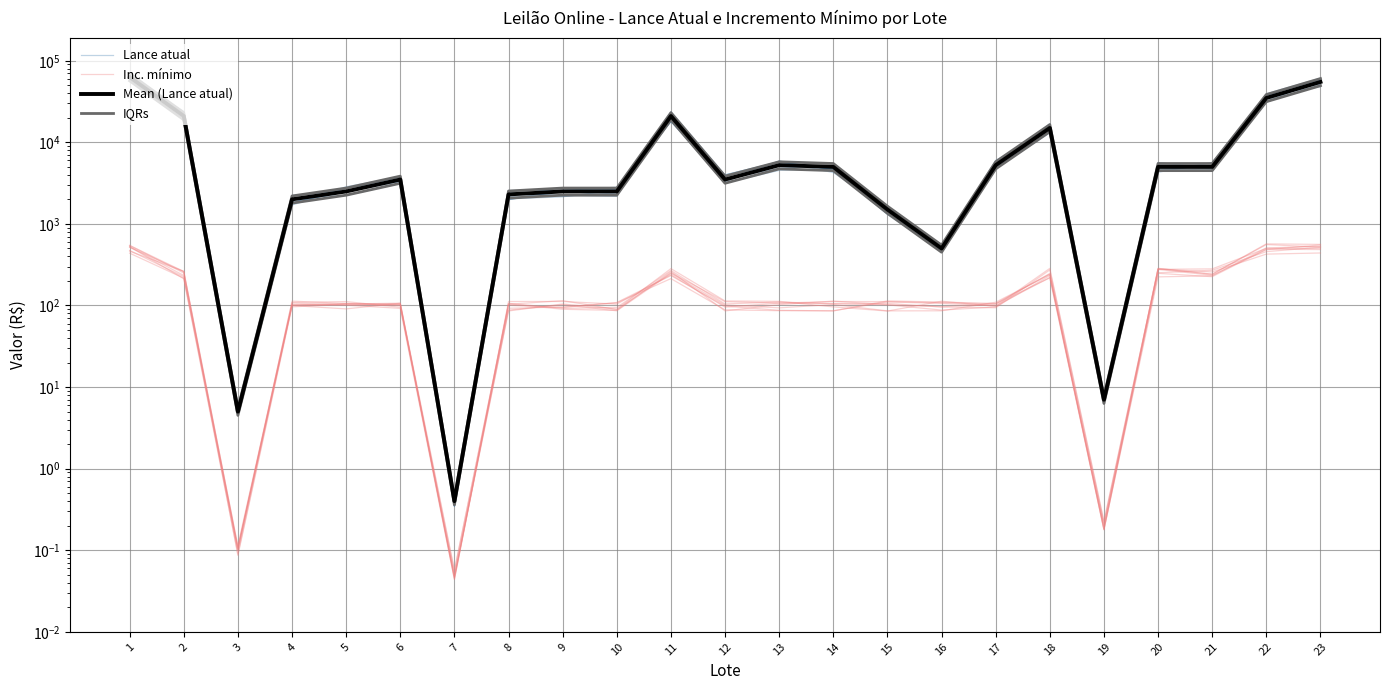

True or false: Lance atual has more than 2 points higher than both neighbors.

True